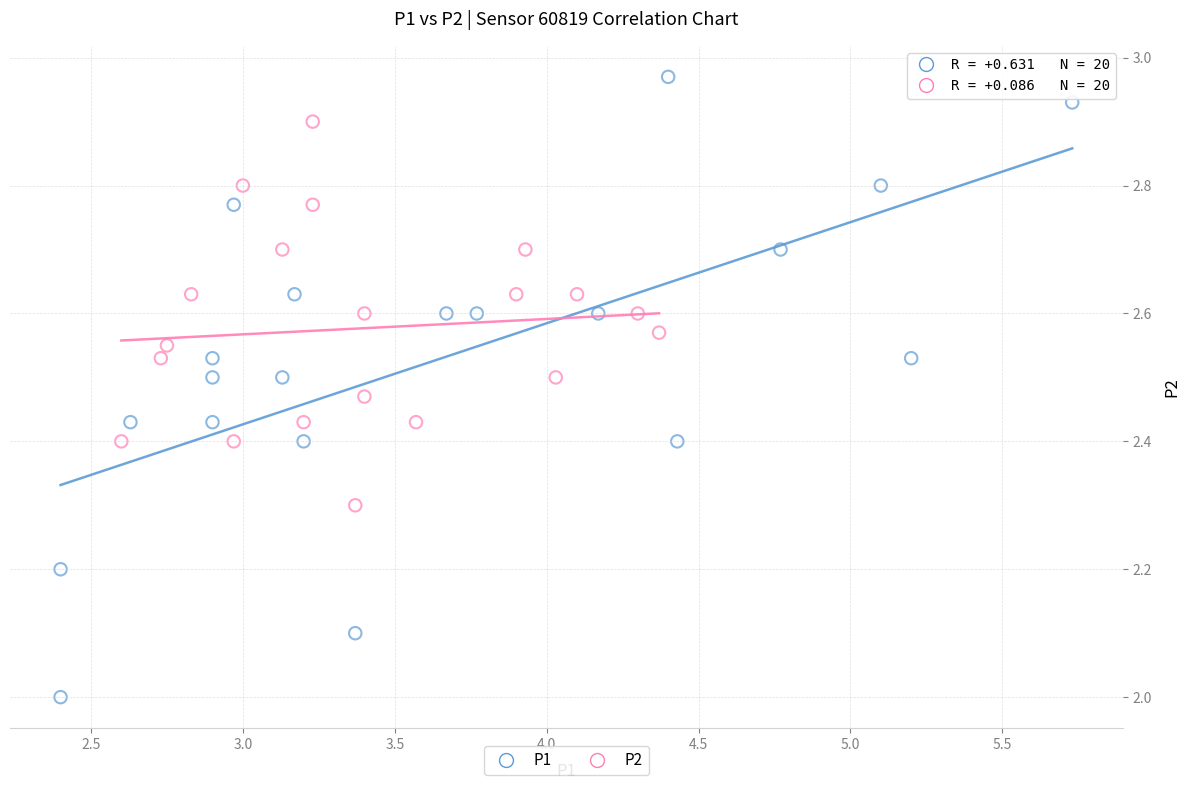

Which series contains the lowest Y value?

P1